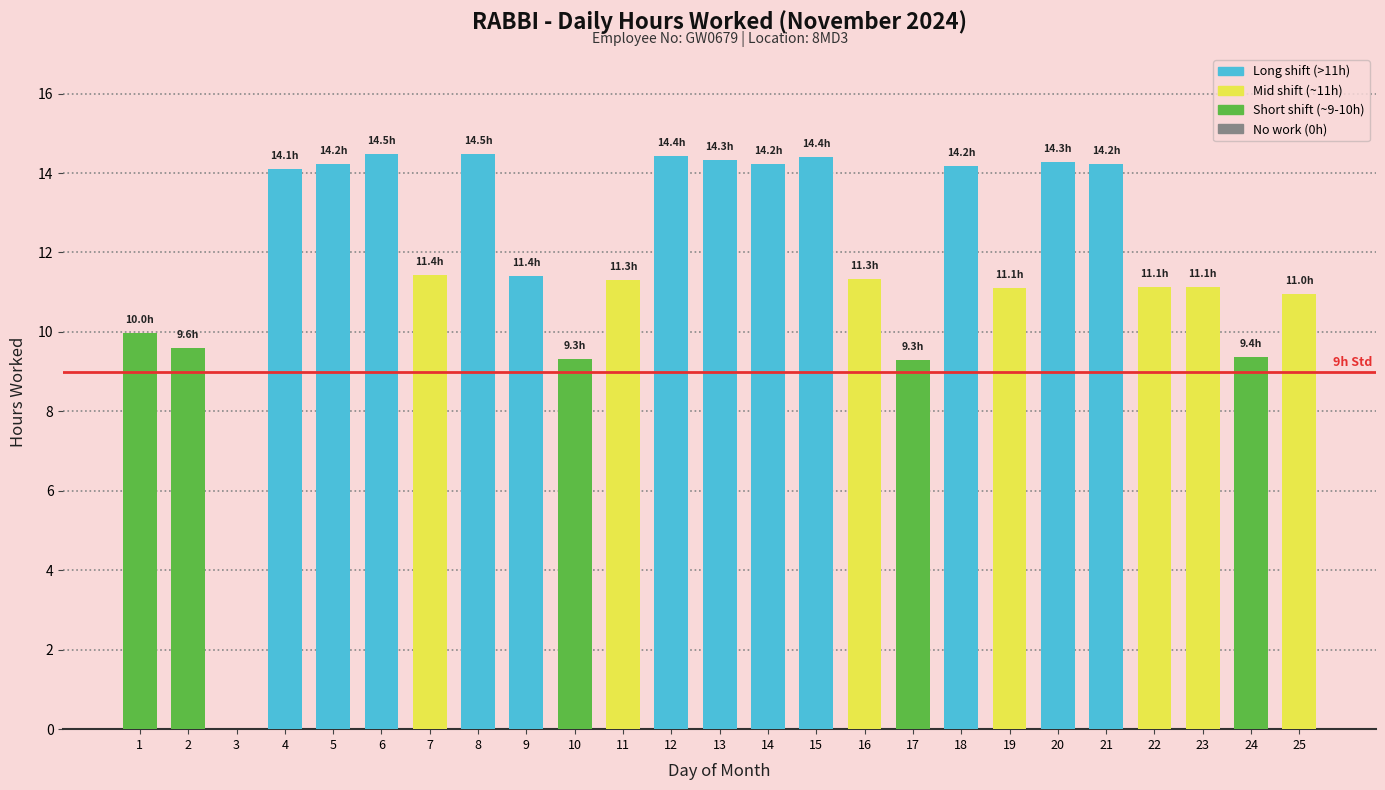

Is it true that the value at 12 is 20.3?

False